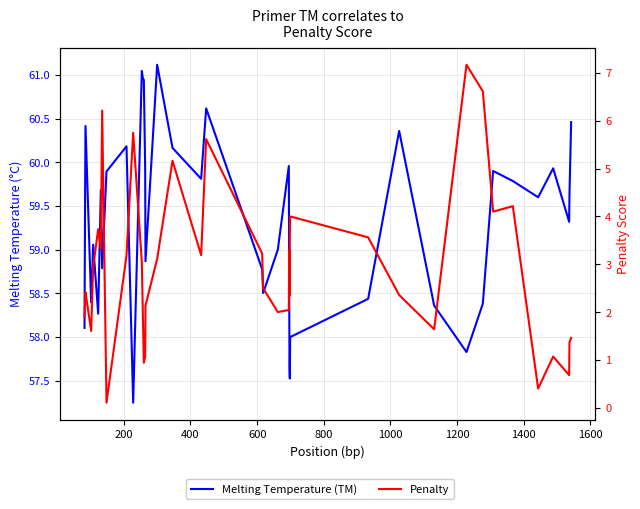

List the series in order of their peak value, lowest first.

Penalty, Melting Temperature (TM)